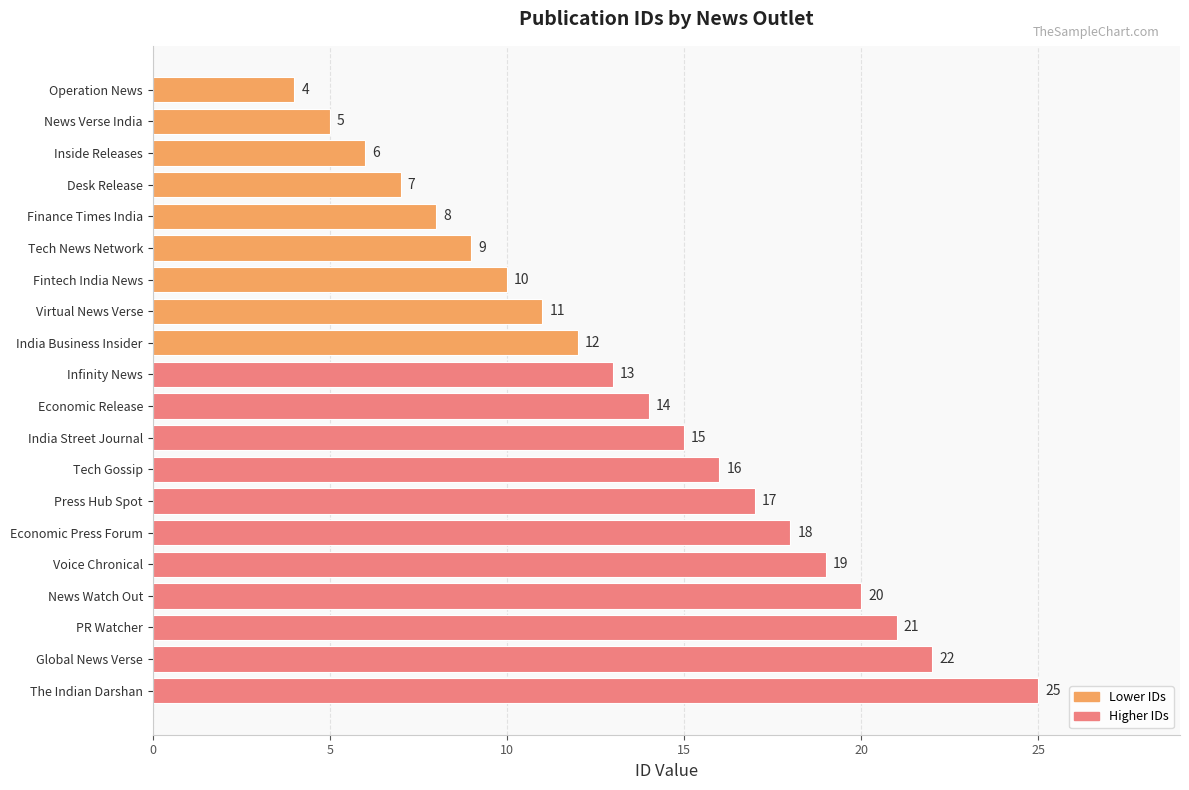

What value does the data have at India Business Insider, to the nearest 5?

10